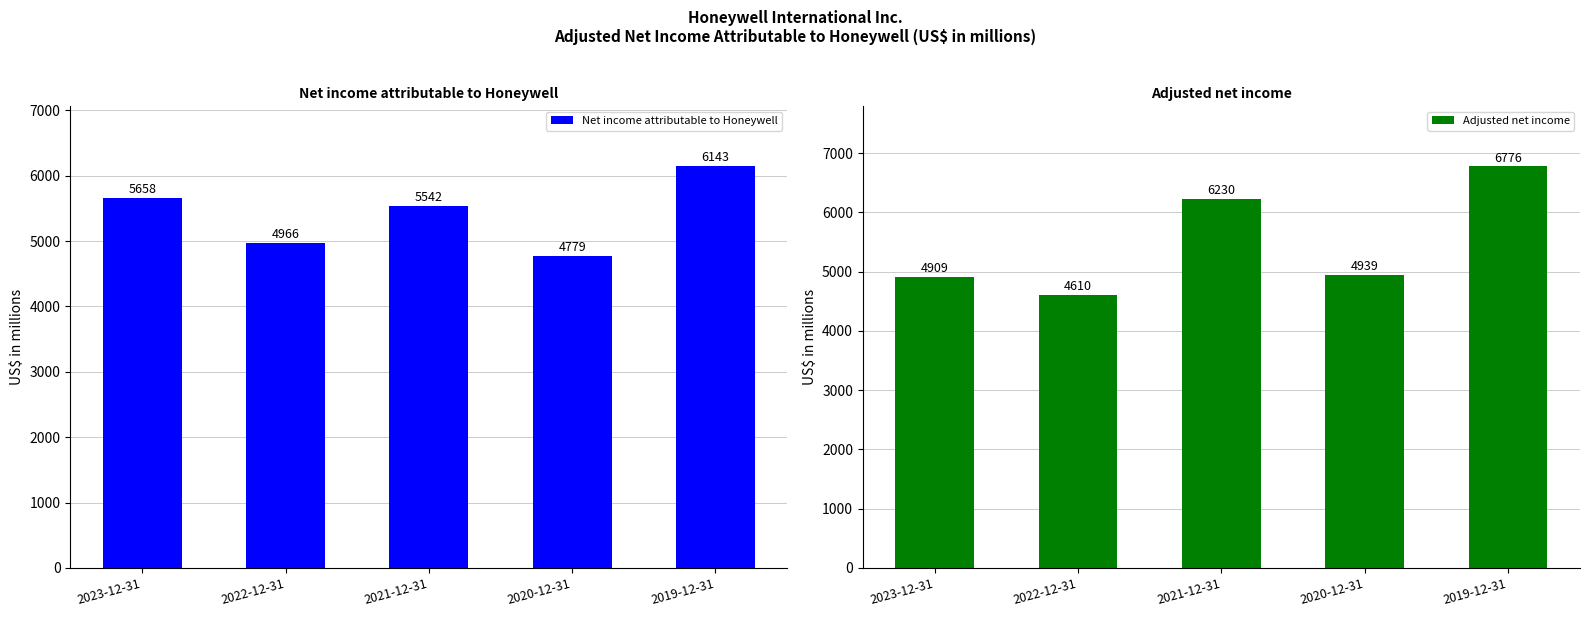

Reading left to right, extract all data points from this chart.

Net income attributable to Honeywell: 5658	4966	5542	4779	6143
Adjusted net income: 4909	4610	6230	4939	6776